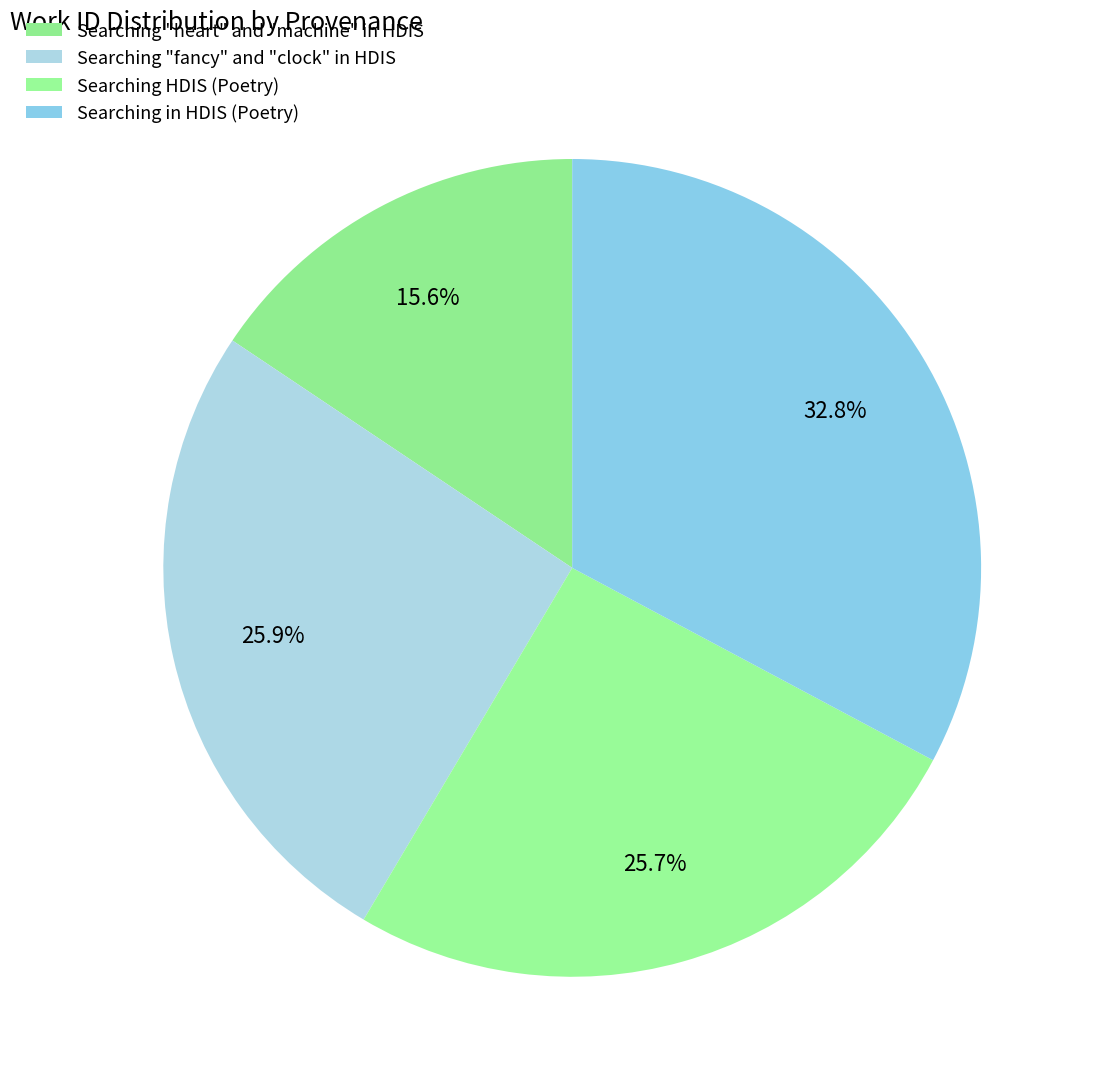

Which category has the smallest portion of the pie?

Searching "heart" and "machine" in HDIS